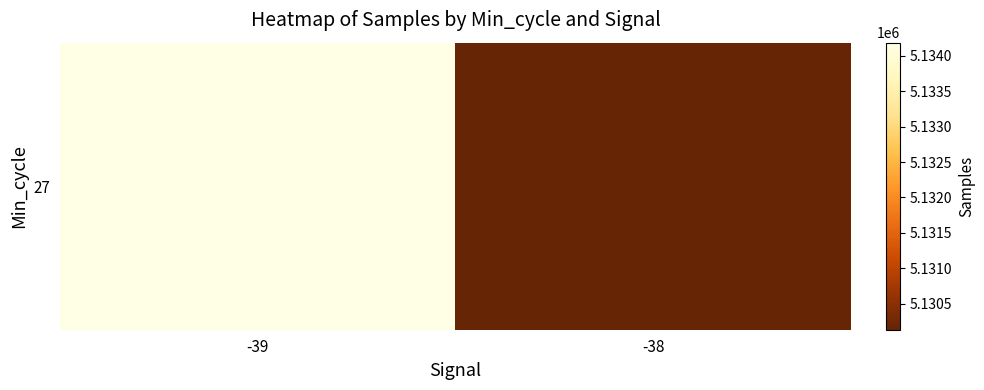

Reading left to right, what are all the values shown in this chart?

-39=5134184.8	-38=5130132.7